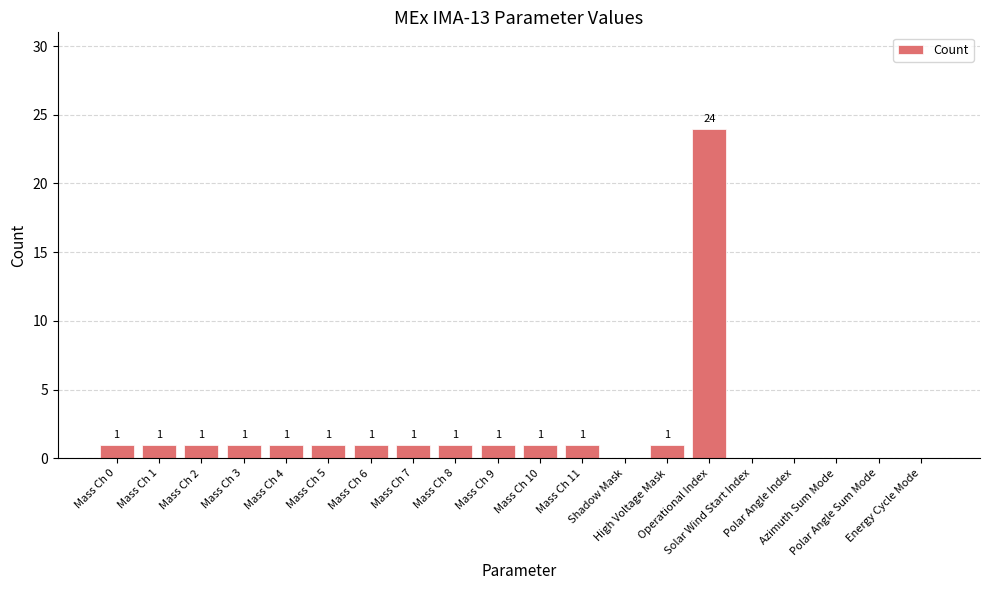

What is the difference between the values at Mass Ch 8 and Polar Angle Index?

1